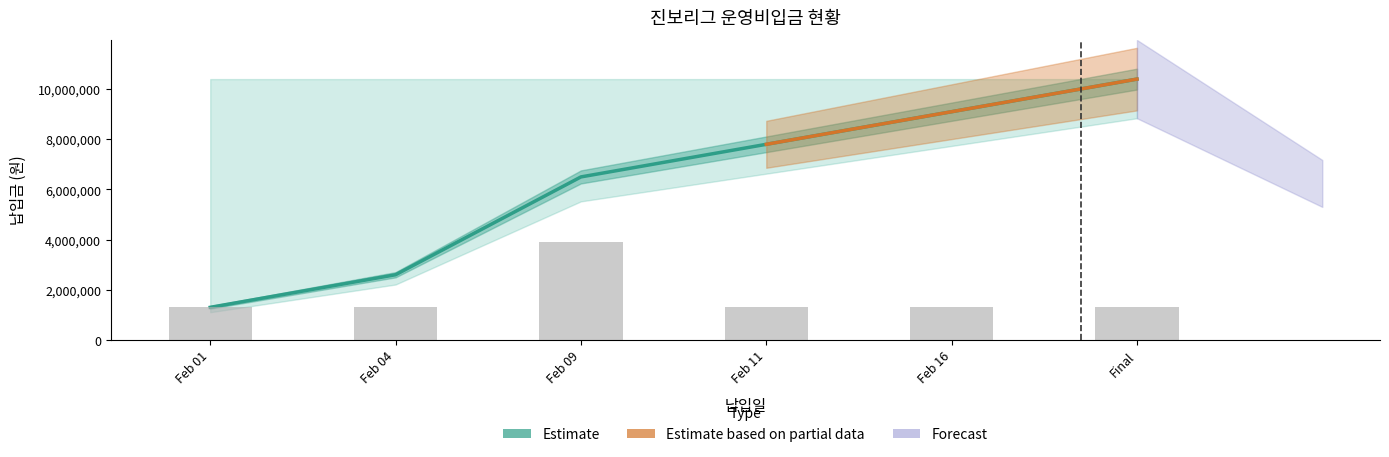

List the labels in order of Estimate value, largest first.

Final, Feb 16, Feb 11, Feb 09, Feb 04, Feb 01